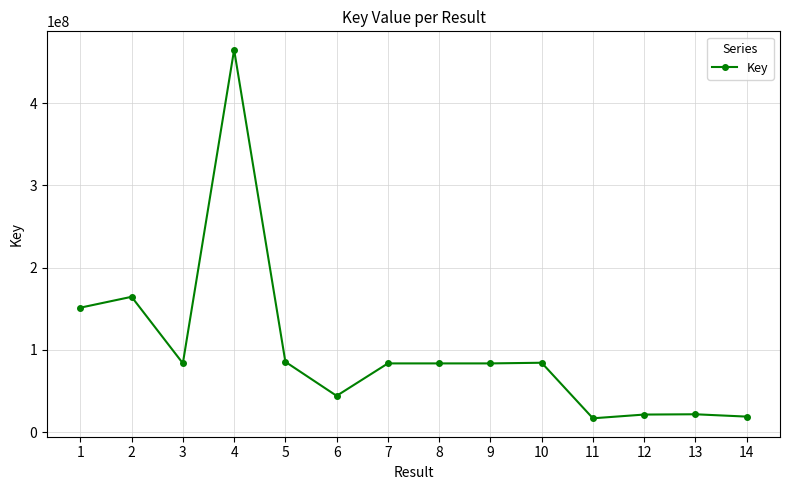

What is the value of the 10th point from the left?

84386120